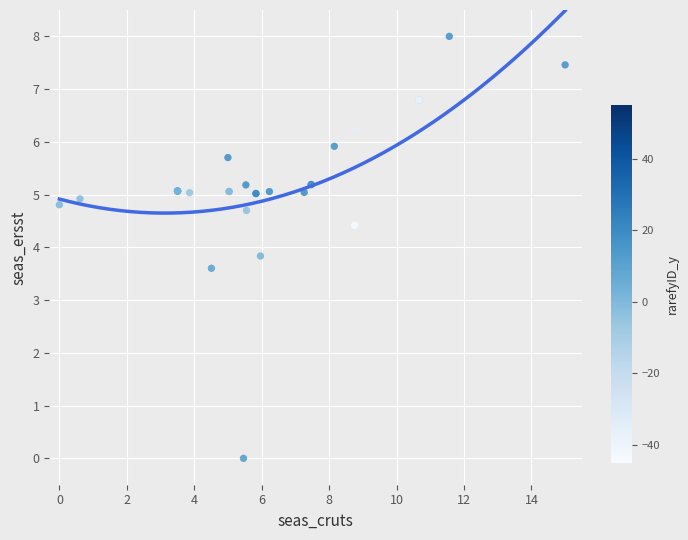

What Y value in the scatter plot is closest to 4?

3.8